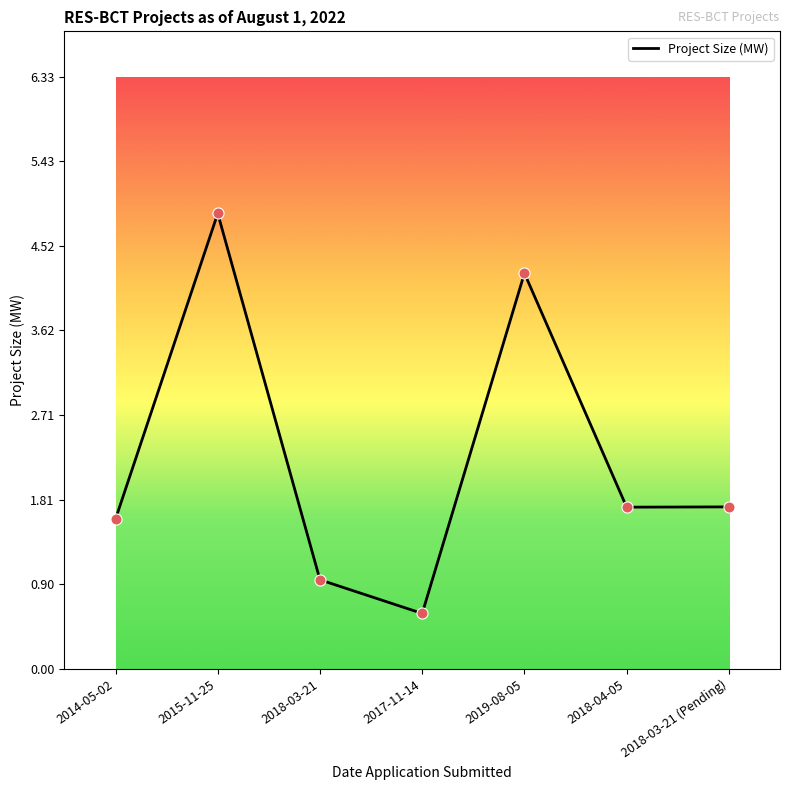

Between 2018-03-21 (Pending) and 2017-11-14, which is larger?

2018-03-21 (Pending)